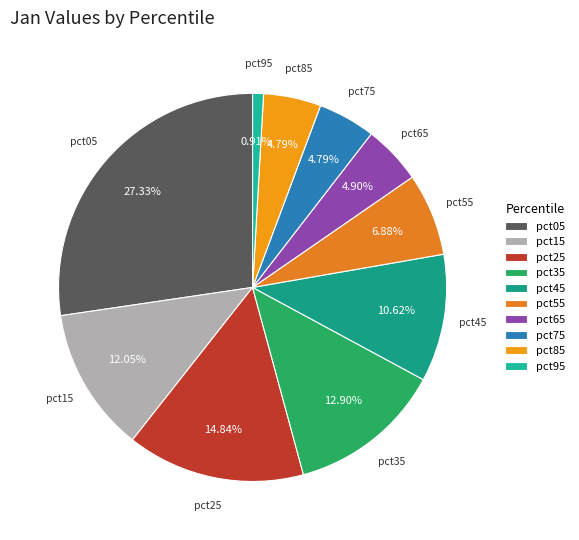

To the nearest percent, what portion does pct45 represent?

11%